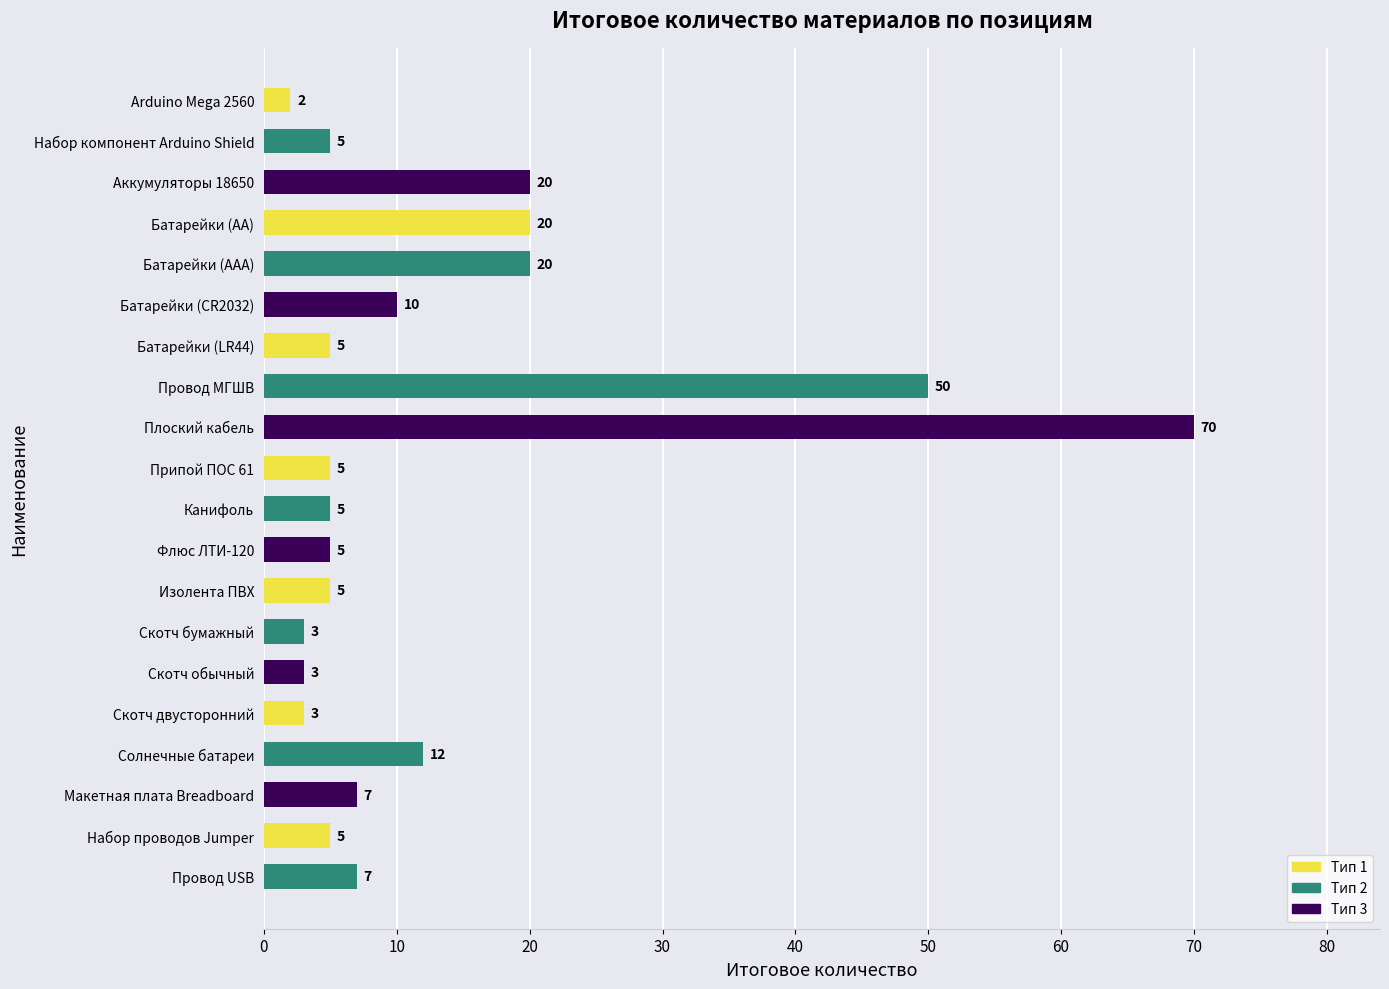

What is the label of the 20th bar from the top?

Провод USB